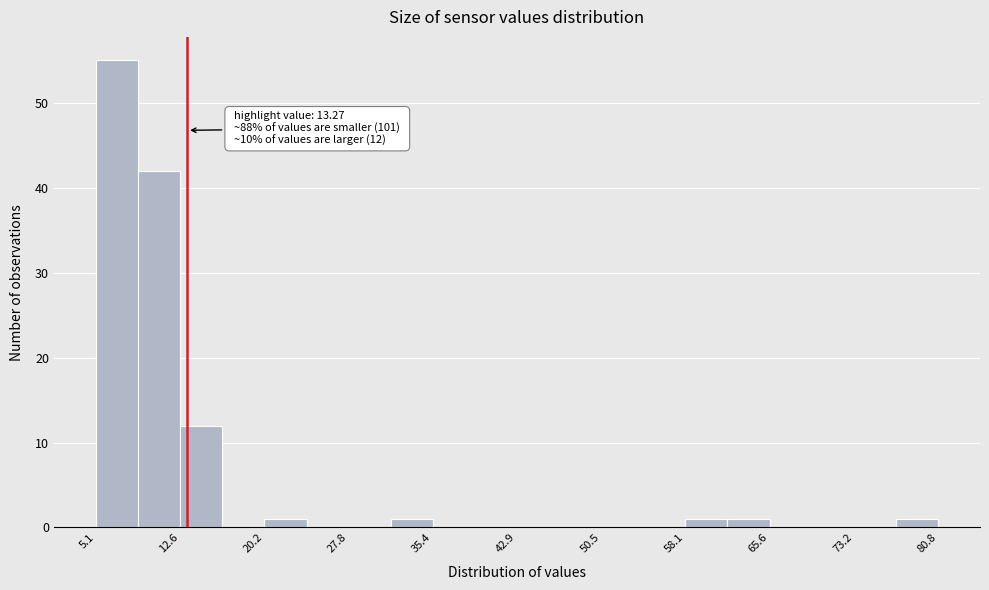

Read against the x-axis, roughly where is the centre of the tallest bar?

7